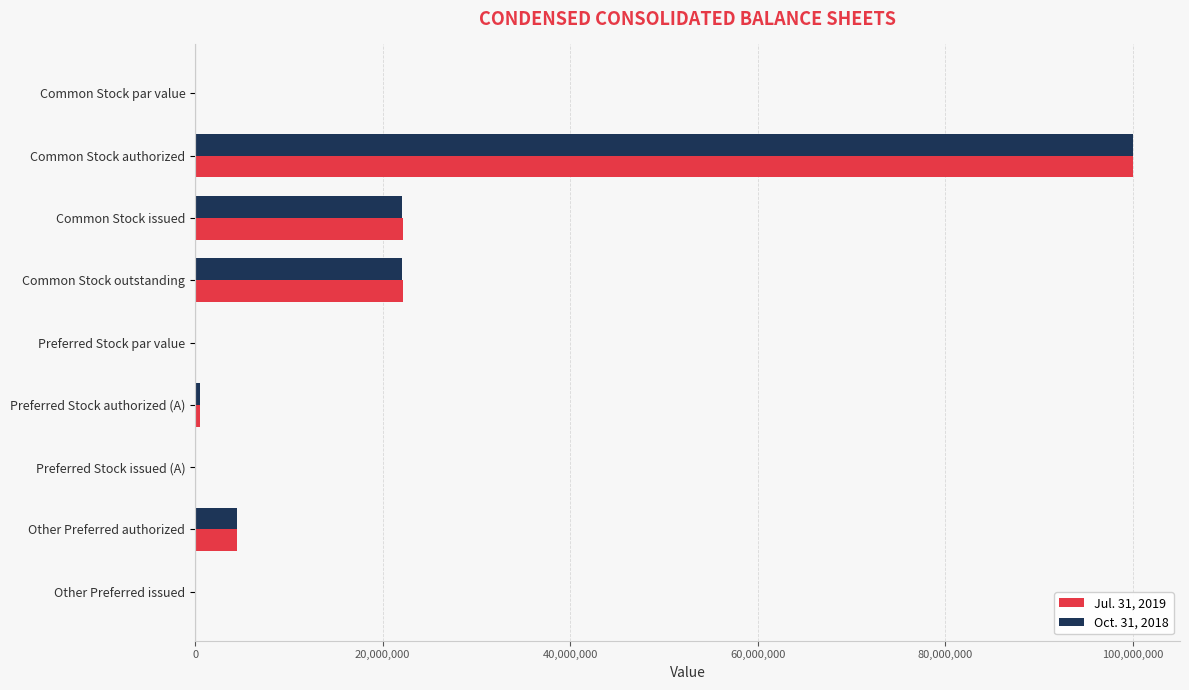

The Oct. 31, 2018 series shows 57347403 at Common Stock authorized. True or false?

False